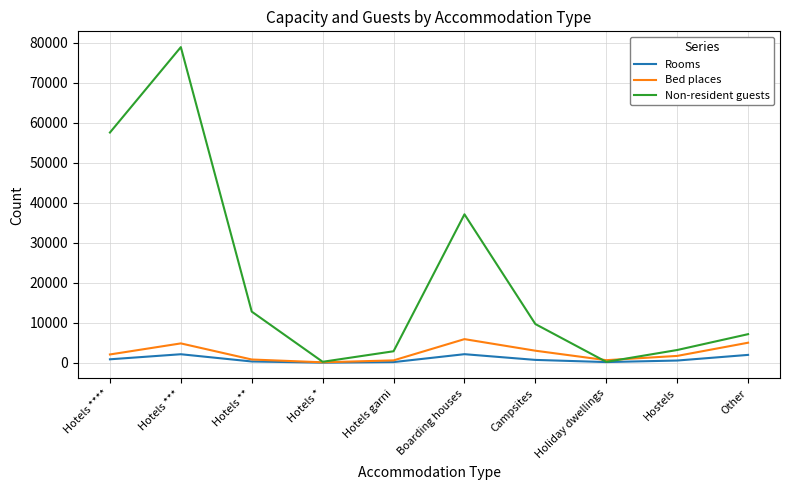

What is the approximate value of Non-resident guests at Other?

7168